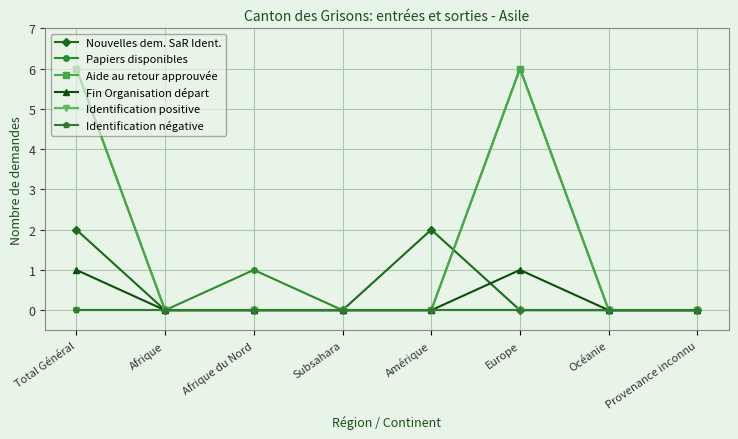

Which category has the lowest value across all series?

Afrique